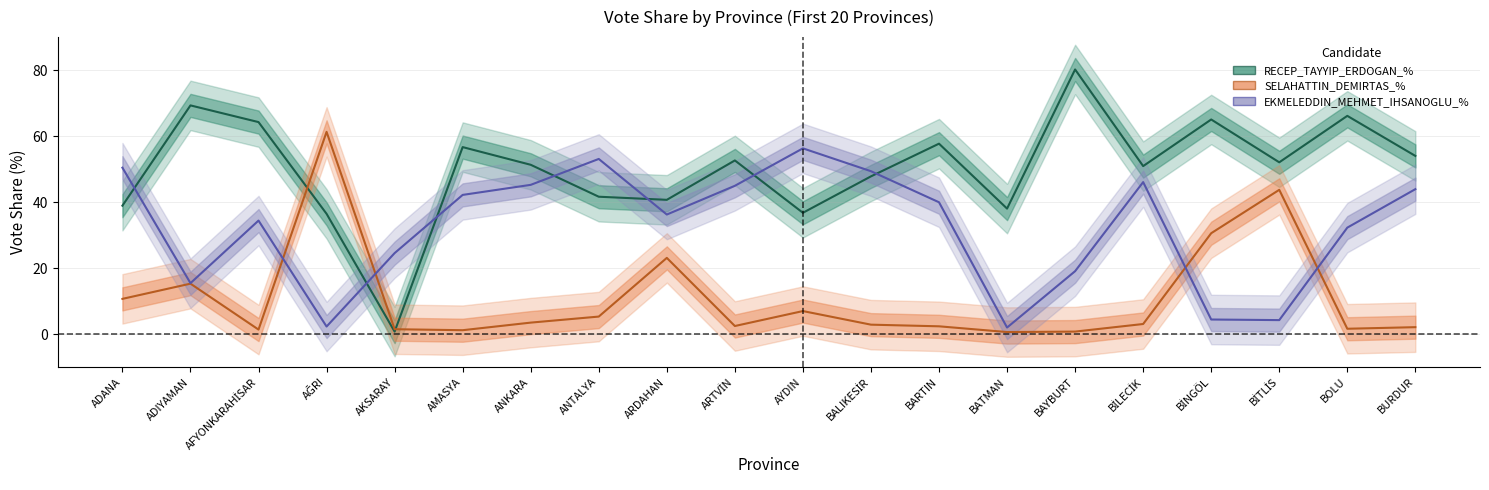

Reading left to right, extract all data points from this chart.

RECEP_TAYYIP_ERDOGAN_%: ADANA=38.9	ADIYAMAN=69.3	AFYONKARAHİSAR=64.2	AĞRI=36.4	AKSARAY=0.7	AMASYA=56.7	ANKARA=51.3	ANTALYA=41.6	ARDAHAN=40.7	ARTVİN=52.6	AYDIN=36.8	BALIKESİR=47.8	BARTIN=57.7	BATMAN=38.0	BAYBURT=80.2	BİLECİK=50.9	BİNGÖL=65.0	BİTLİS=52.0	BOLU=66.1	BURDUR=54.0
SELAHATTIN_DEMIRTAS_%: ADANA=10.7	ADIYAMAN=15.3	AFYONKARAHİSAR=1.4	AĞRI=61.3	AKSARAY=1.5	AMASYA=1.2	ANKARA=3.5	ANTALYA=5.3	ARDAHAN=23.1	ARTVİN=2.4	AYDIN=7.0	BALIKESİR=2.8	BARTIN=2.3	BATMAN=0.6	BAYBURT=0.7	BİLECİK=3.0	BİNGÖL=30.6	BİTLİS=43.7	BOLU=1.6	BURDUR=2.1
EKMELEDDIN_MEHMET_IHSANOGLU_%: ADANA=50.4	ADIYAMAN=15.4	AFYONKARAHİSAR=34.4	AĞRI=2.3	AKSARAY=24.5	AMASYA=42.2	ANKARA=45.2	ANTALYA=53.1	ARDAHAN=36.2	ARTVİN=44.9	AYDIN=56.3	BALIKESİR=49.4	BARTIN=39.9	BATMAN=2.0	BAYBURT=19.1	BİLECİK=46.0	BİNGÖL=4.4	BİTLİS=4.2	BOLU=32.2	BURDUR=43.9